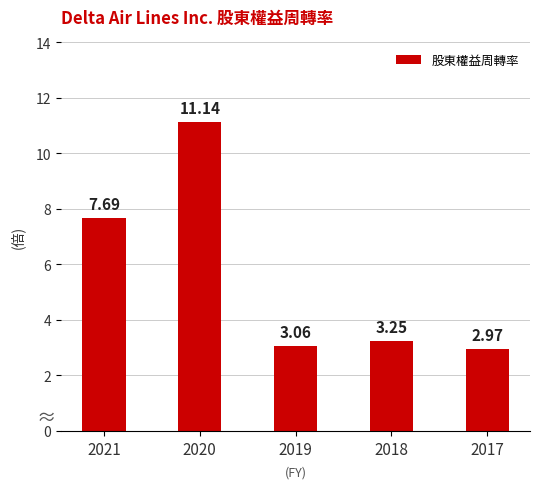

How many values exceed 3?

4